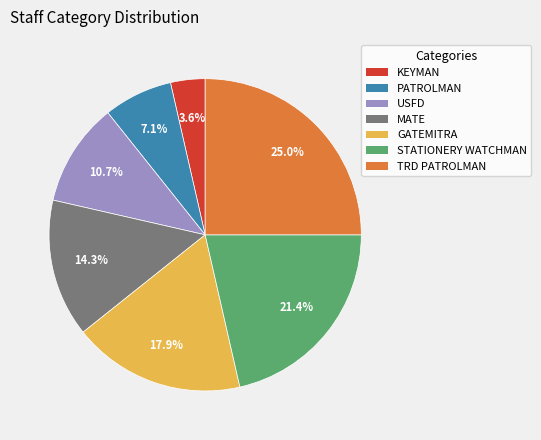

How many segments does this pie chart have?

7